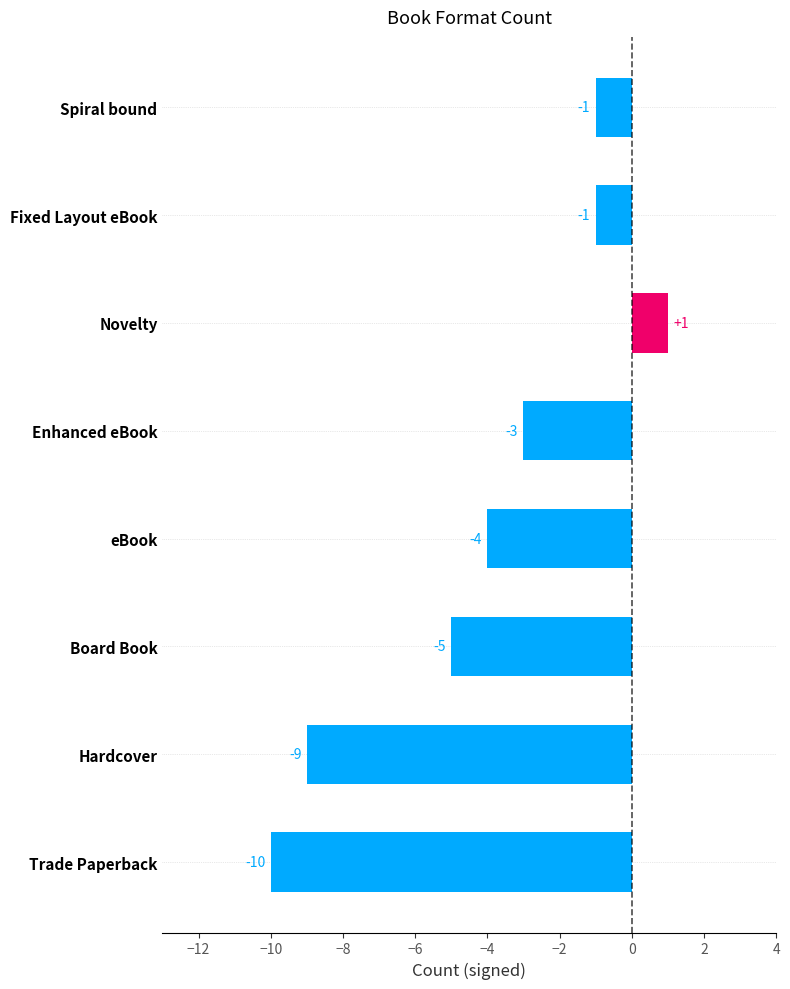

How many categories are shown in the chart?

8